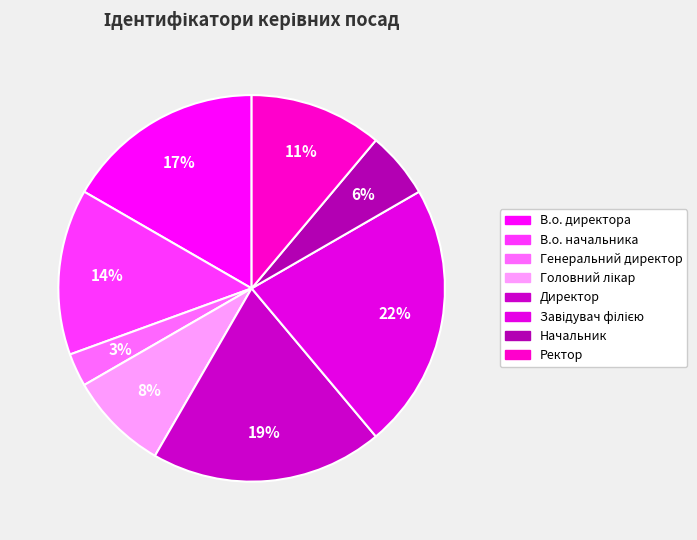

How many slices are in this pie chart?

8